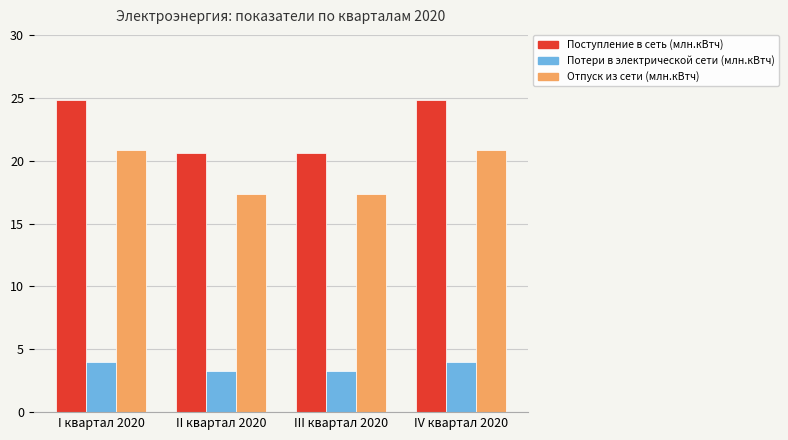

At II квартал 2020, list the series in order from smallest to largest.

Потери в электрической сети (млн.кВтч), Отпуск из сети (млн.кВтч), Поступление в сеть (млн.кВтч)